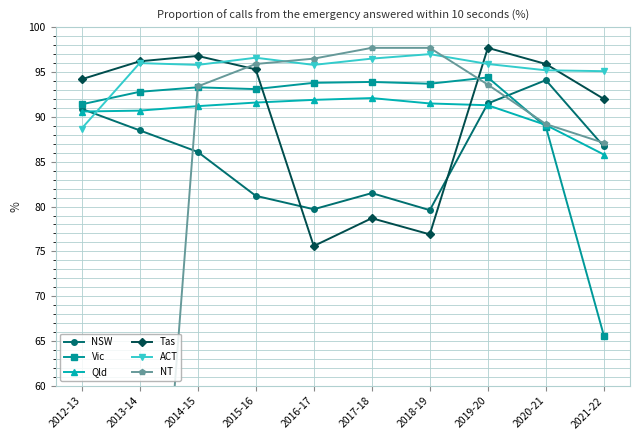

At which label does Vic first exceed 93?

2014-15